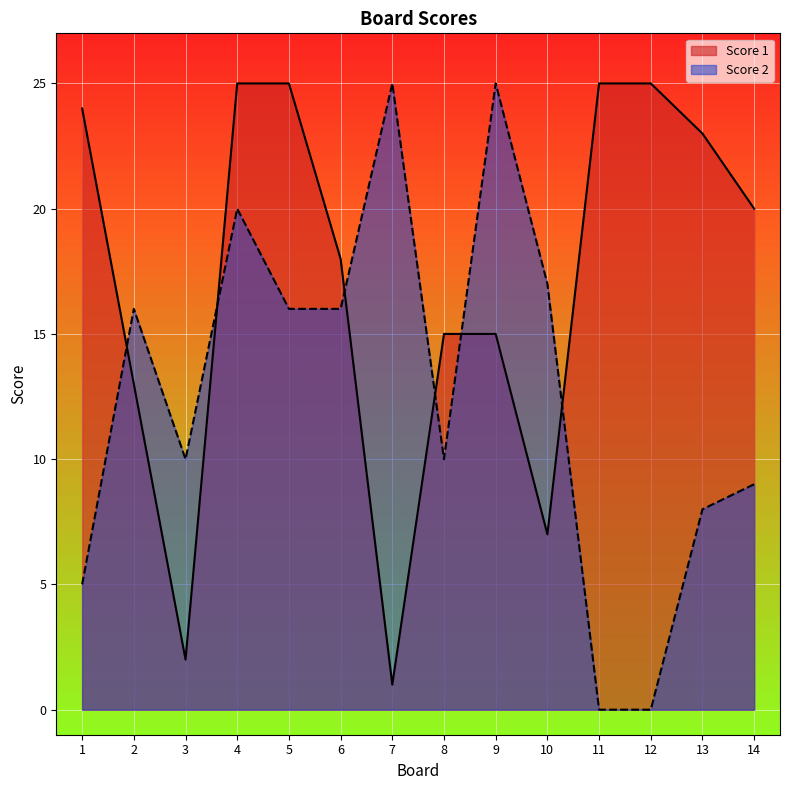

Which has a higher value, 14 or 12?

12